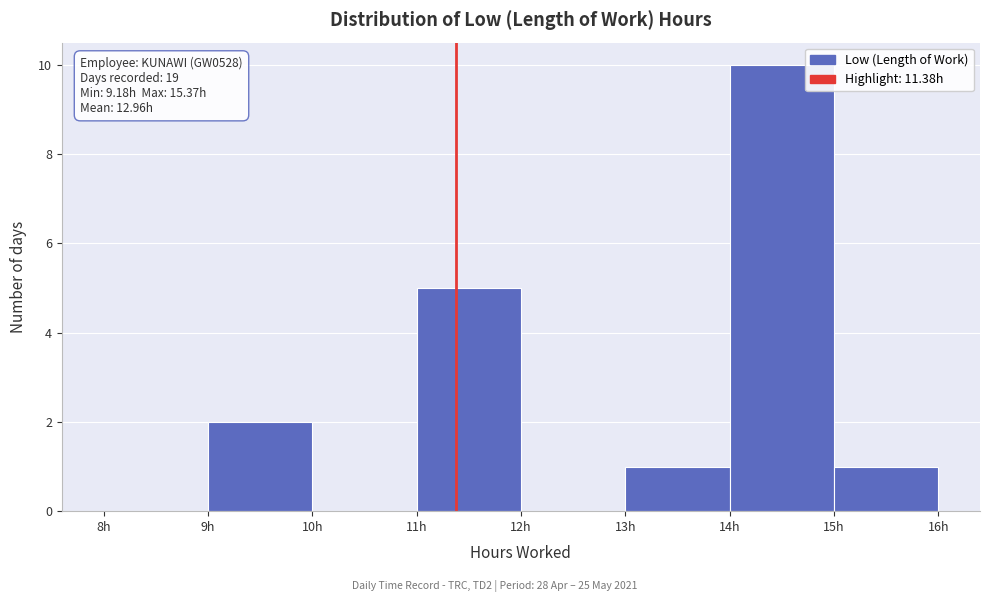

Which range on the x-axis has the tallest bar?

14 to 15